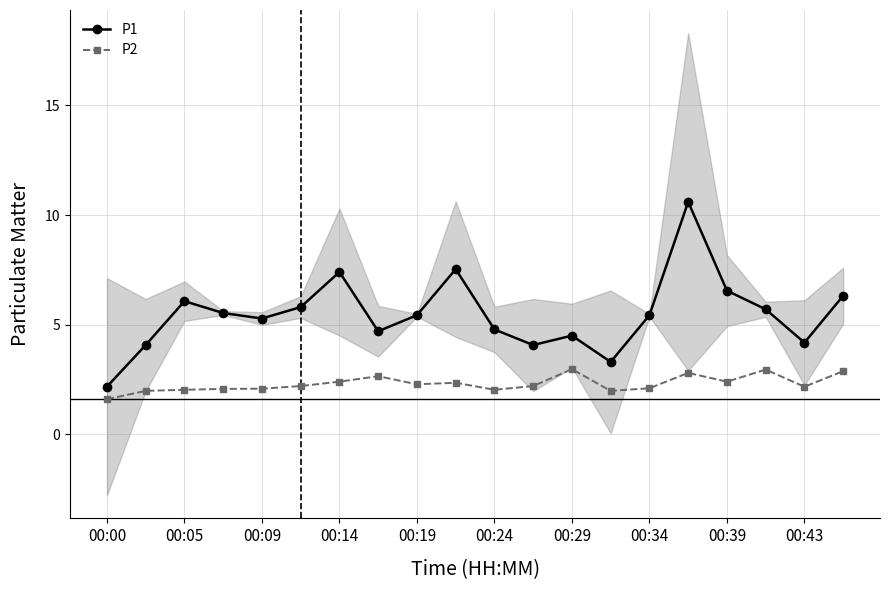

Which label corresponds to the smallest value in the chart?

00:00